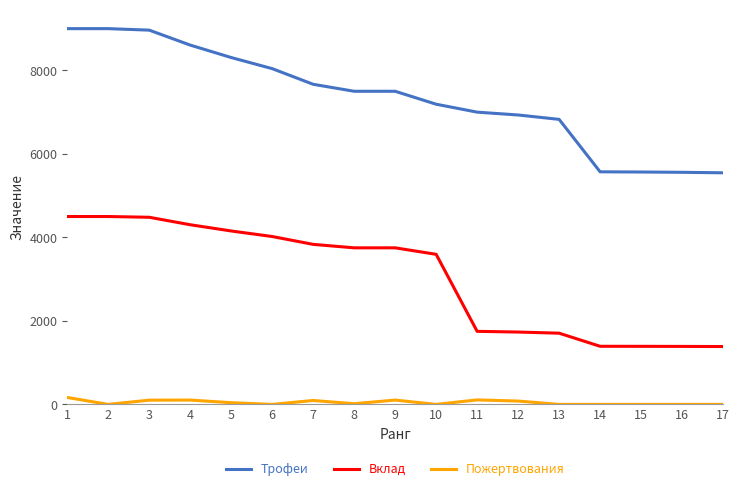

What is the sum of all Пожертвования values?

815